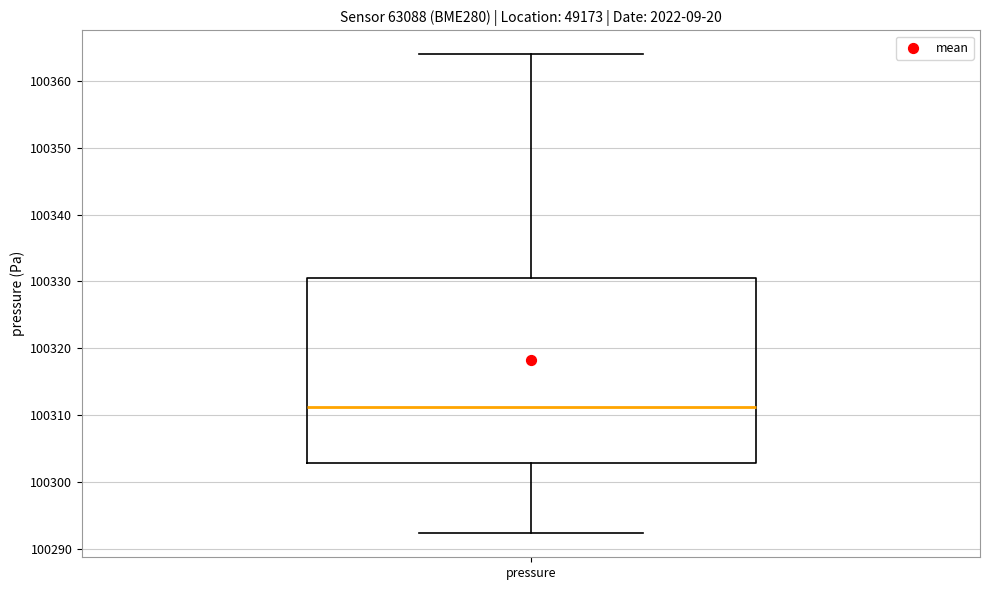

Where is the lower edge of the box for pressure on the y-axis? The values are not printed on the chart, so give them approximately, as read against the axis.

100303